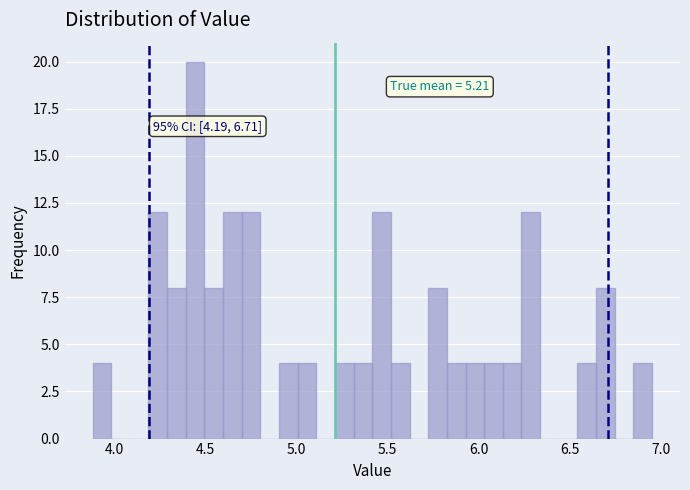

Around what value on the x-axis is the tallest bar? Give the approximate position of its centre, as read against the axis.

4.45